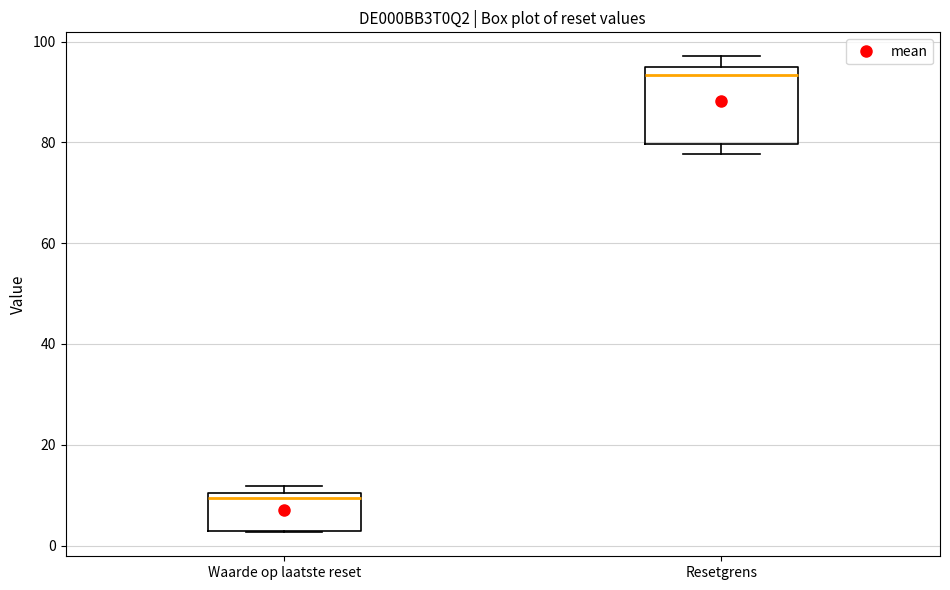

Reading left to right, read every box against the y-axis: the position of its median line, the range the box covers, and the ends of its whiskers. The values are not printed on the chart, so give them approximately, as read against the axis.

Waarde op laatste reset: median 10 (just below the box's upper edge), box 2 to 10, whiskers 2 to 12
Resetgrens: median 94, box 80 to 96, whiskers 78 to 98